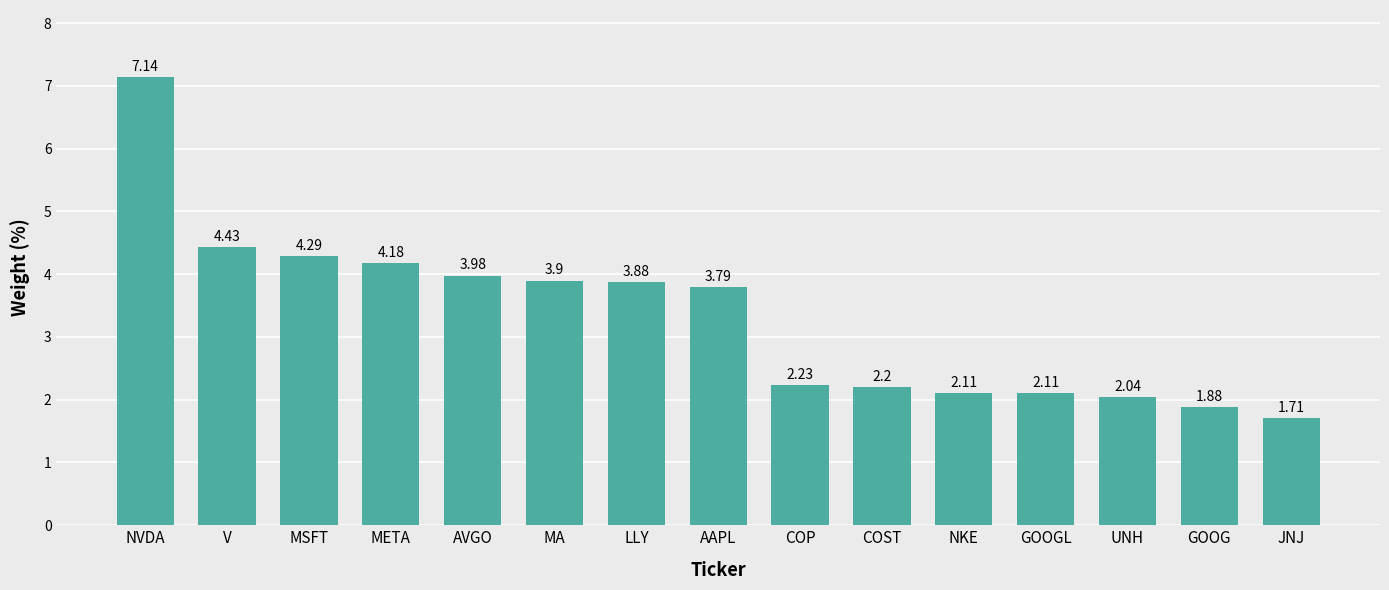

What is the difference between the maximum and minimum values?

5.4